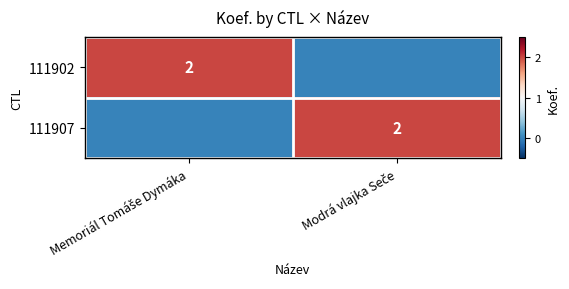

The 111902 series shows 1 at Memoriál Tomáše Dymáka. True or false?

False